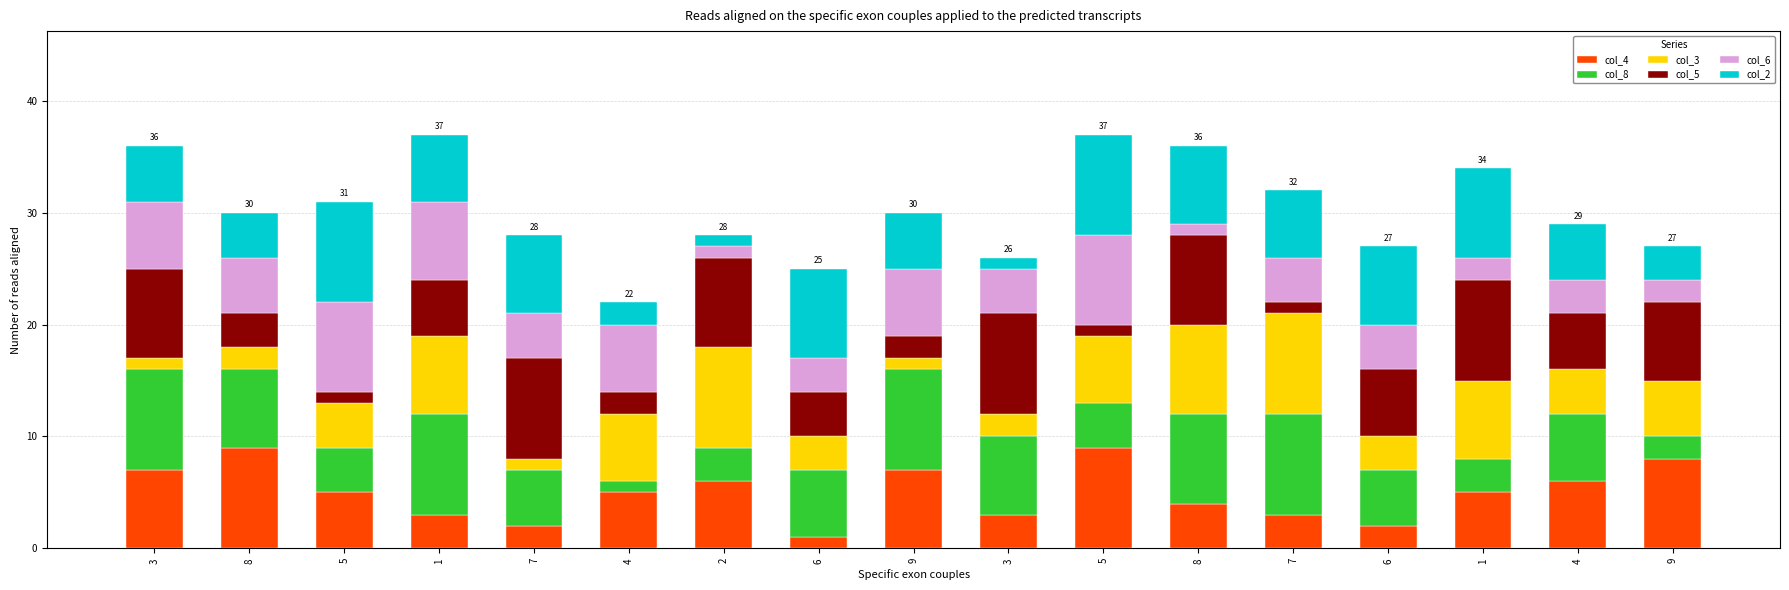

How many categories are shown in the chart?

17